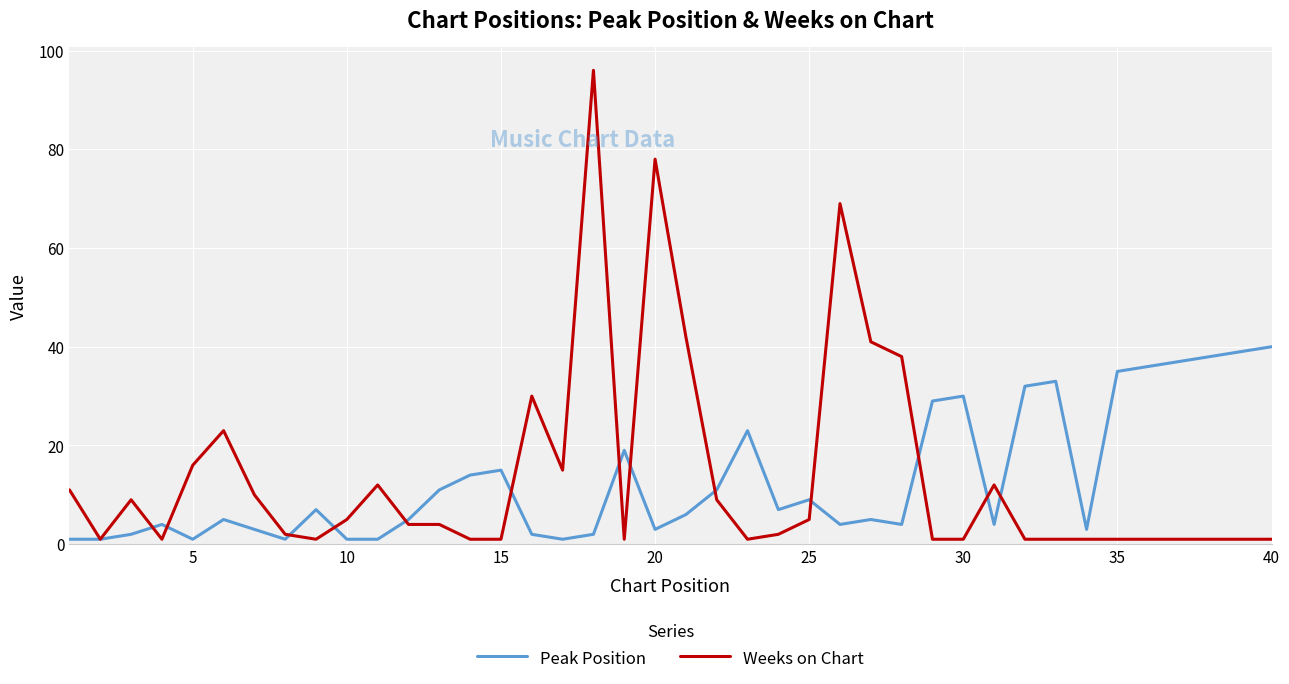

Which series has the largest range (max minus min)?

Weeks on Chart